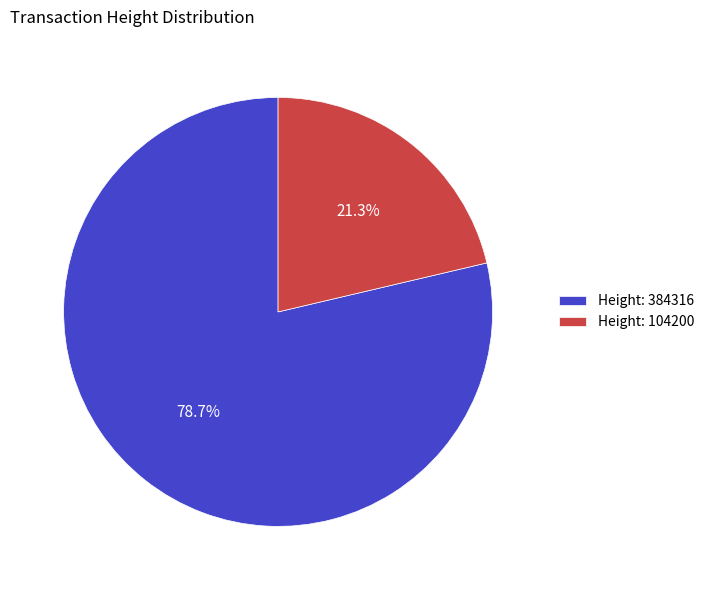

Which slice is the largest?

Height: 384316